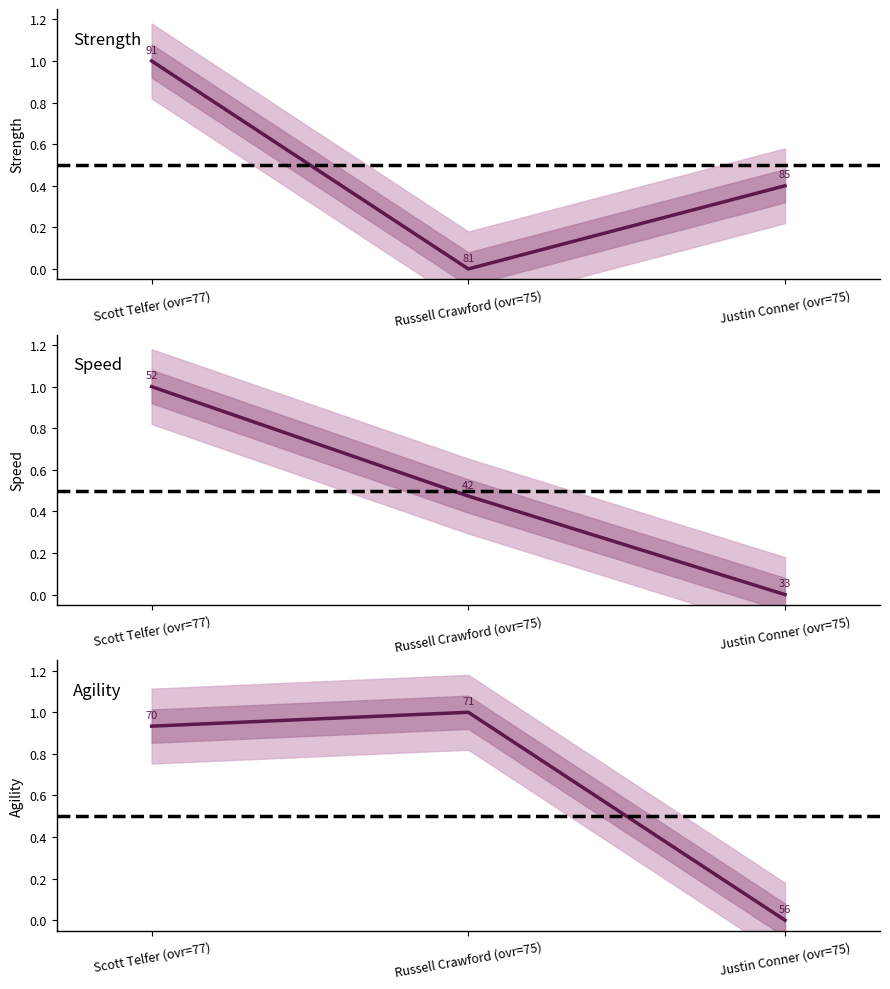

What is the label of the 1st point from the right?

Justin Conner (ovr=75)